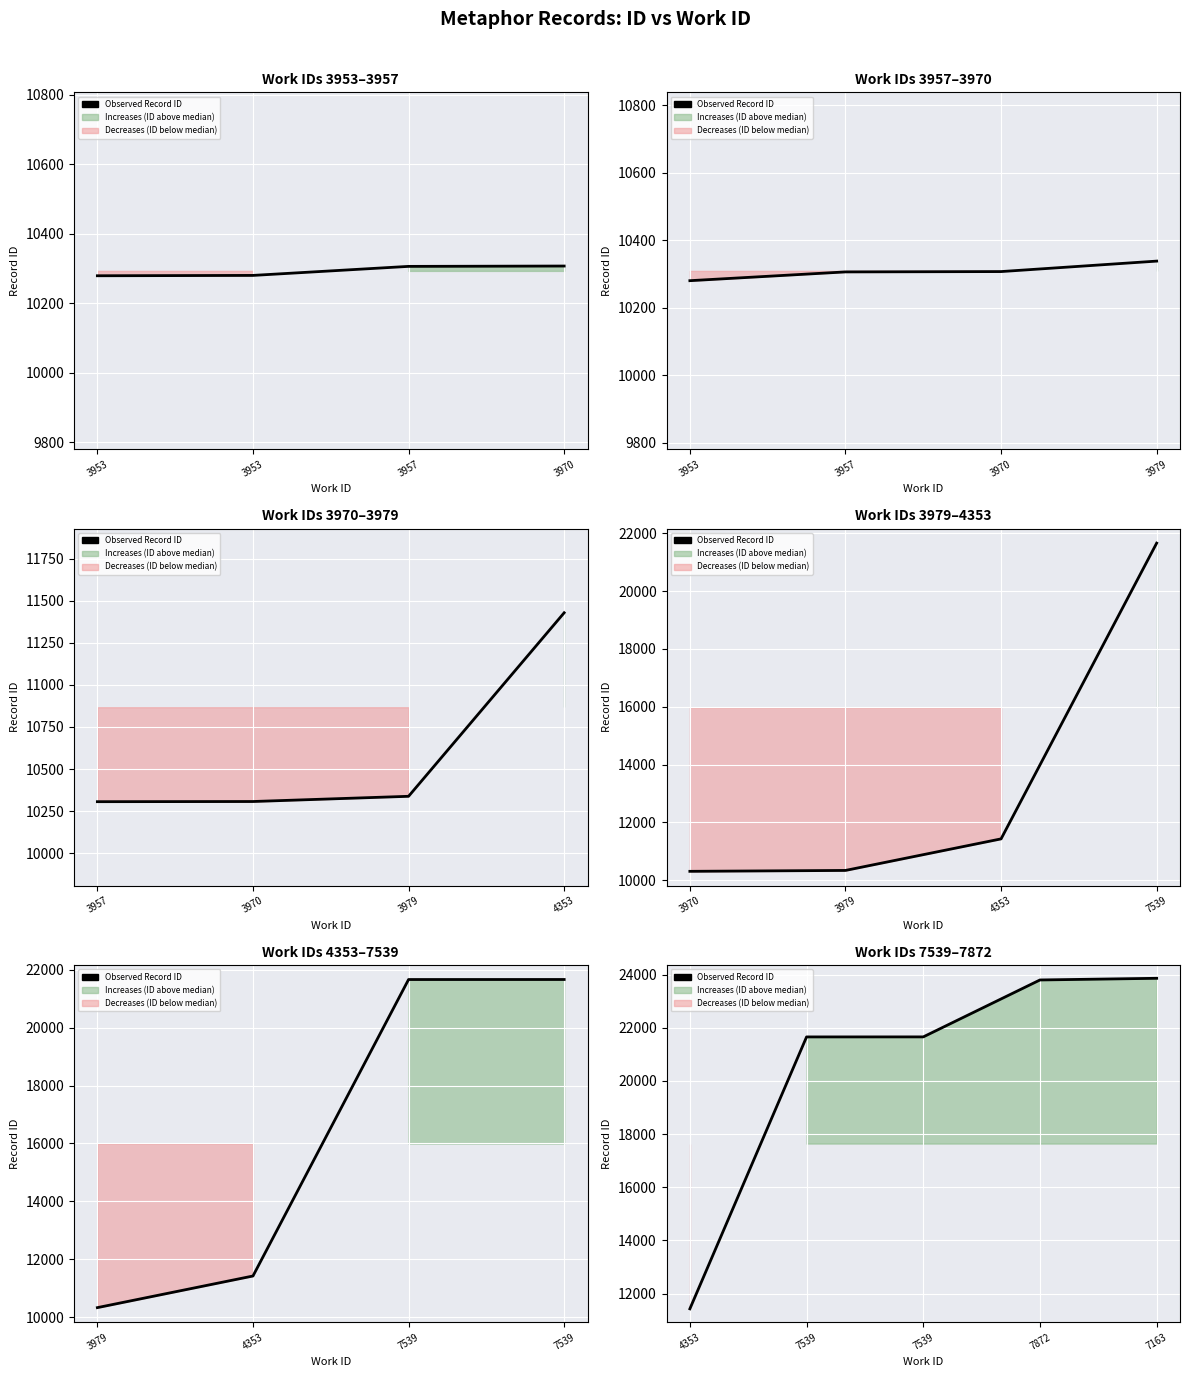

How many lines are shown in the chart?

1